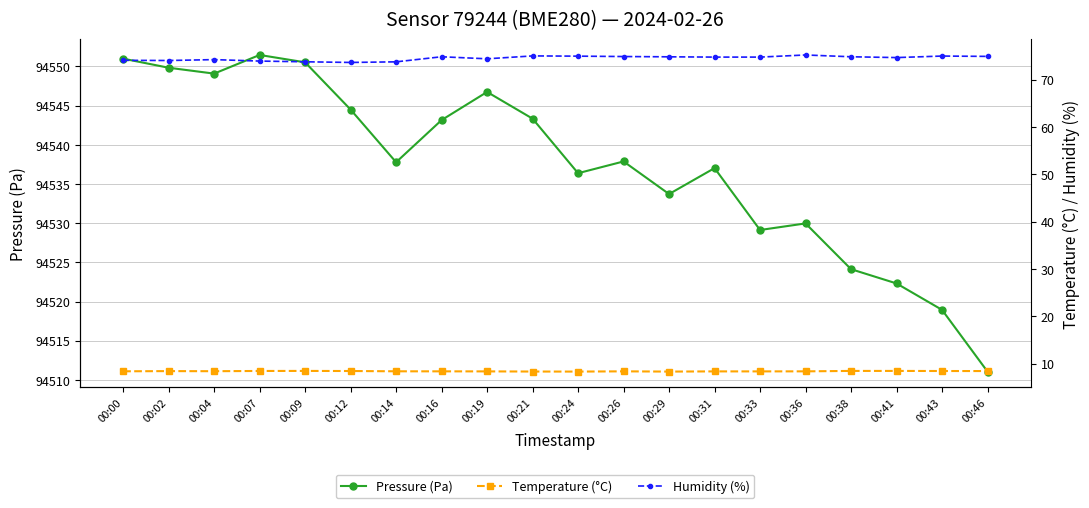

Reading left to right, transcribe all the data shown in this chart.

Pressure (Pa): 00:00=94551.0	00:02=94549.8	00:04=94549.1	00:07=94551.5	00:09=94550.5	00:12=94544.5	00:14=94537.8	00:16=94543.2	00:19=94546.8	00:21=94543.3	00:24=94536.4	00:26=94537.9	00:29=94533.7	00:31=94537.0	00:33=94529.1	00:36=94530.0	00:38=94524.1	00:41=94522.3	00:43=94518.9	00:46=94511.1
Temperature (°C): 00:00=8.4	00:02=8.4	00:04=8.4	00:07=8.4	00:09=8.4	00:12=8.4	00:14=8.4	00:16=8.4	00:19=8.3	00:21=8.3	00:24=8.3	00:26=8.4	00:29=8.3	00:31=8.3	00:33=8.3	00:36=8.4	00:38=8.4	00:41=8.4	00:43=8.4	00:46=8.4
Humidity (%): 00:00=74.1	00:02=74.0	00:04=74.2	00:07=73.9	00:09=73.8	00:12=73.6	00:14=73.7	00:16=74.8	00:19=74.4	00:21=75.0	00:24=74.9	00:26=74.9	00:29=74.8	00:31=74.7	00:33=74.7	00:36=75.2	00:38=74.8	00:41=74.6	00:43=75.0	00:46=74.9